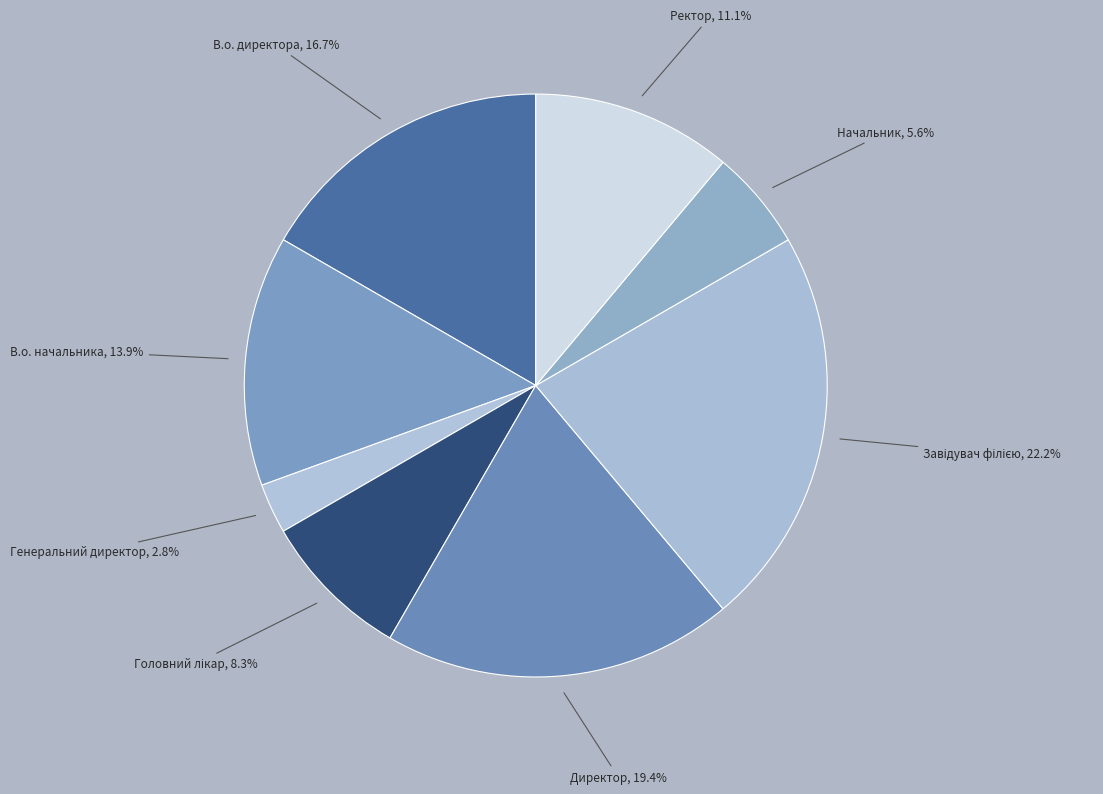

Count the number of slices in the pie.

8